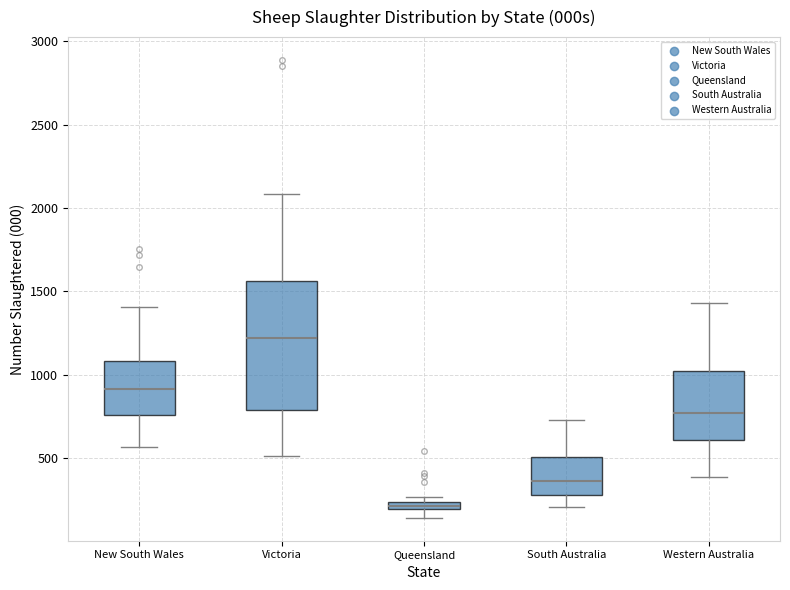

Which box's median line is the highest?

Victoria